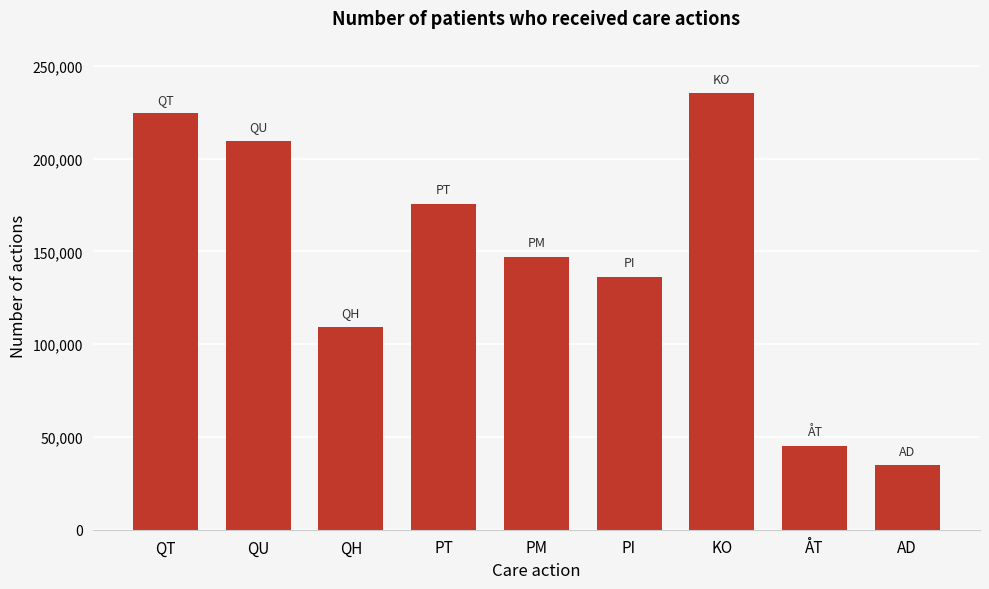

Reading right to left, list all the values displayed in this chart.

AD=34922	ÅT=45227	KO=235357	PI=136446	PM=147266	PT=175716	QH=109489	QU=209640	QT=224389